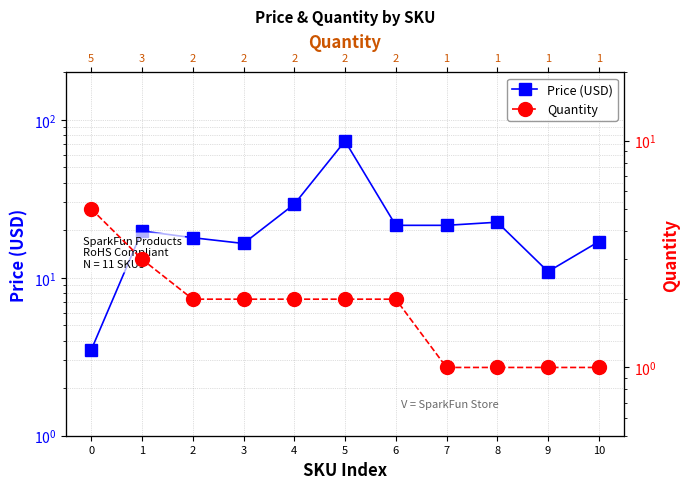

Where is the first local maximum for Price (USD)?

1